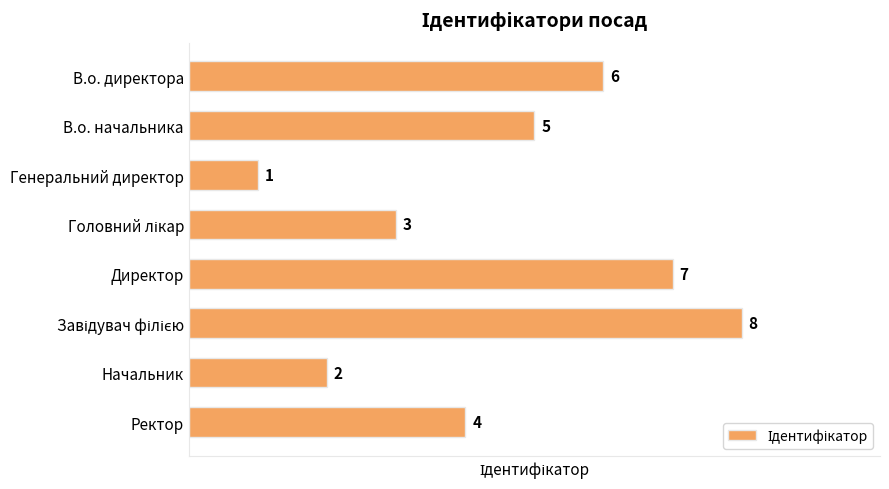

What is the sum of all values?

36